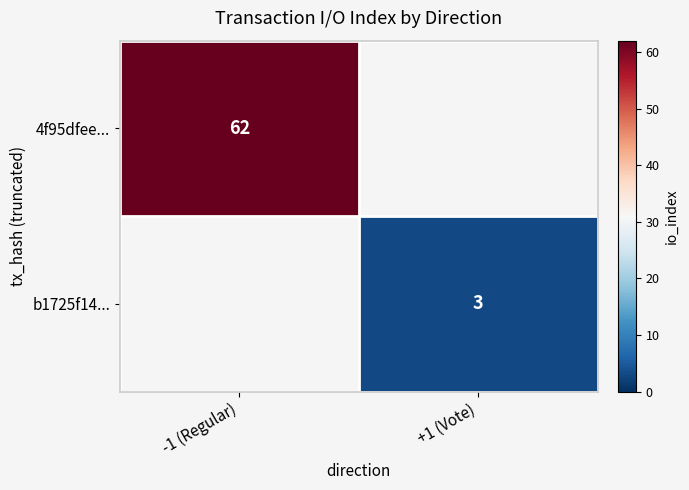

The value of b1725f14... at +1 (Vote) is 3. True or false?

True